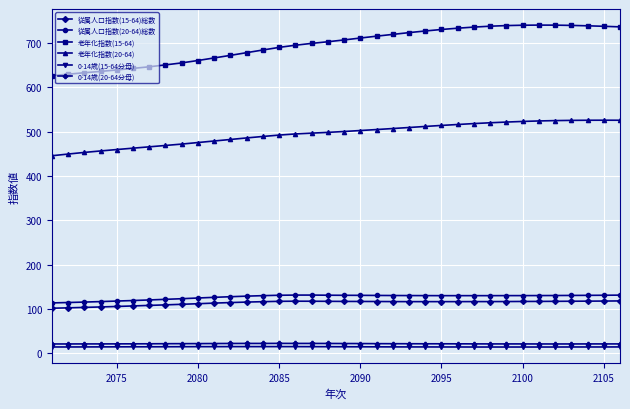

What is the minimum value for 従属人口指数(15-64)総数?

101.4